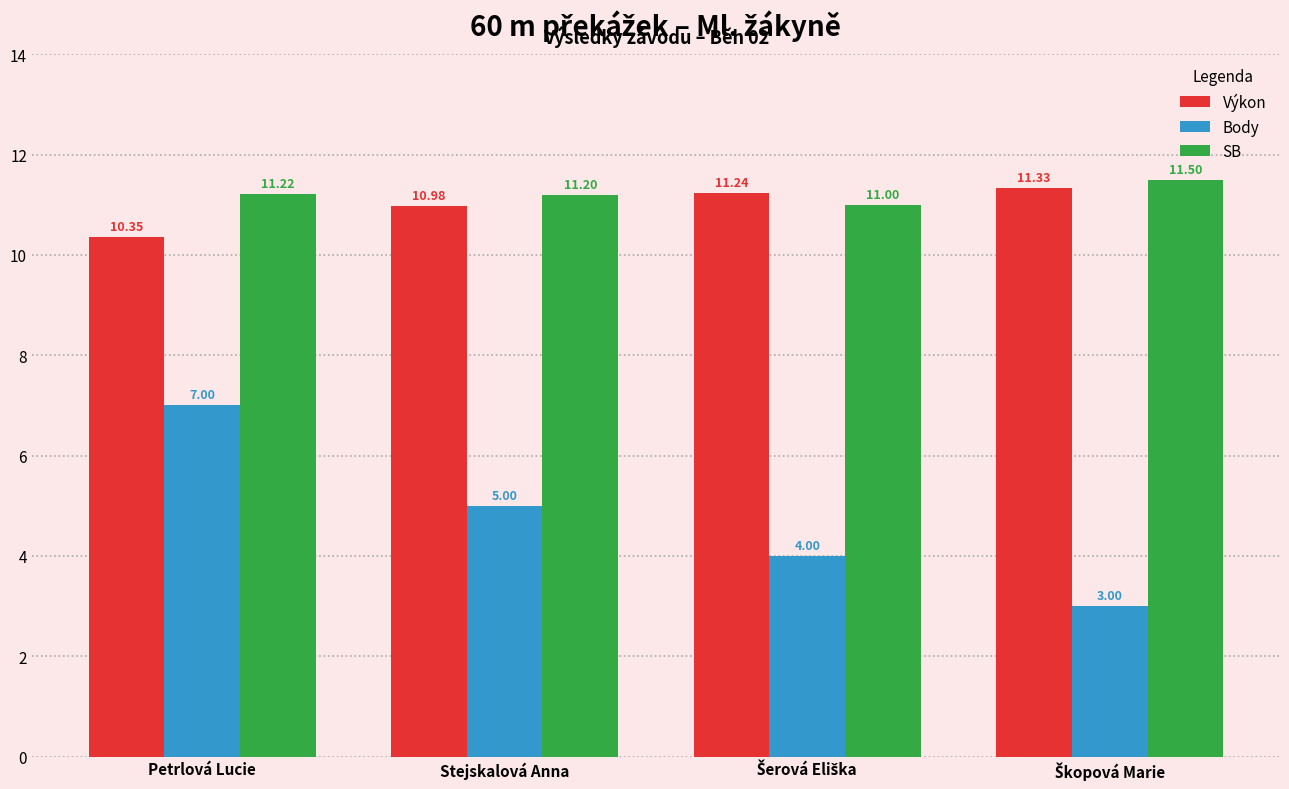

How many groups of bars are there?

4